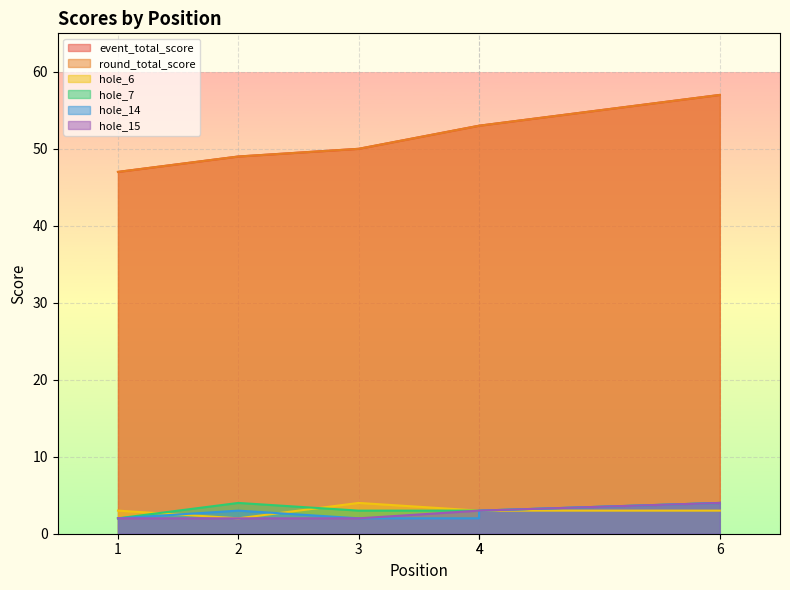

What is the smallest value displayed?

2